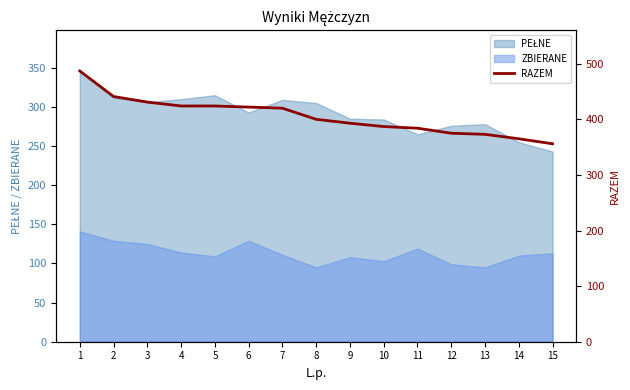

What is the difference between the maximum and minimum values?

131